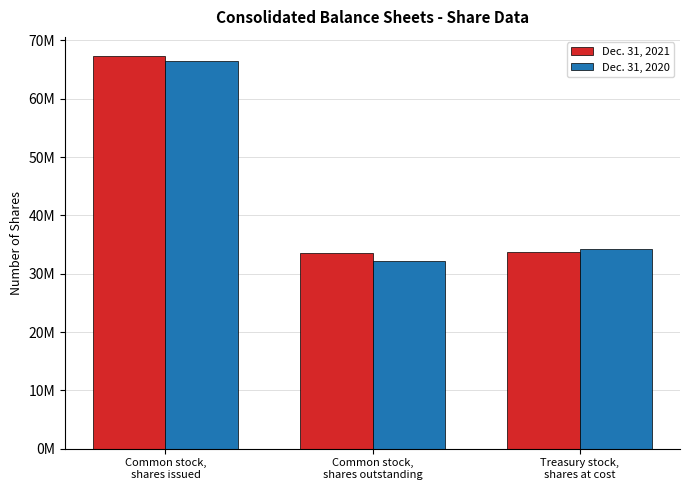

True or false: Dec. 31, 2020 has a value of 32267000 at Common stock,
shares outstanding.

True